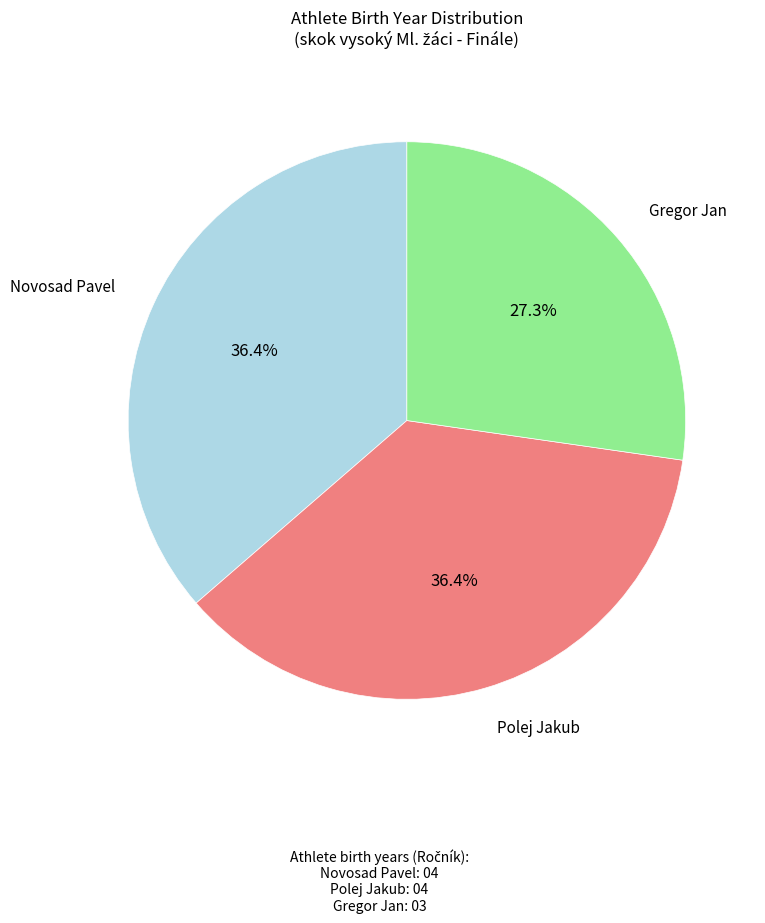

Does any single category account for the majority?

No